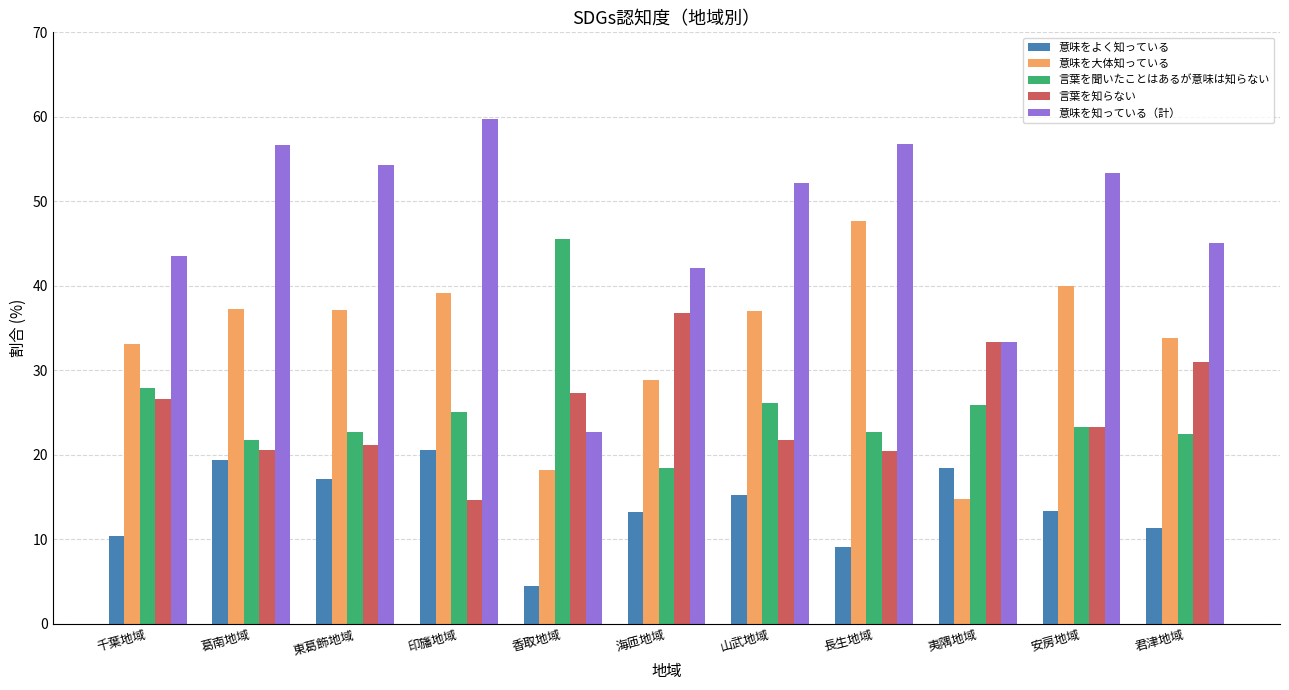

Which series has the largest range (max minus min)?

意味を知っている（計）